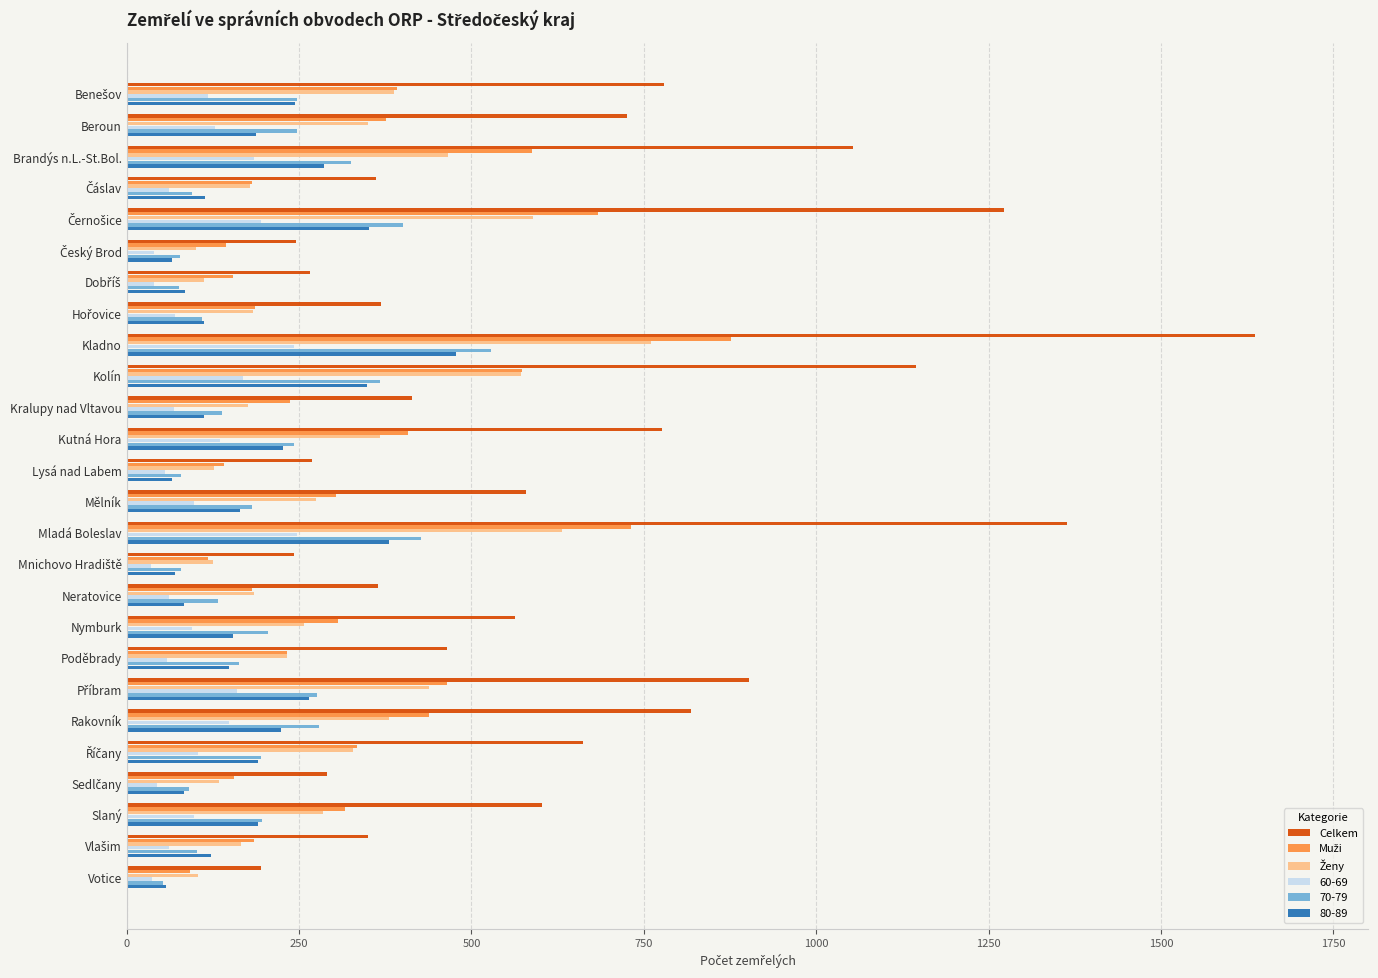

What is the total value across all series at Kralupy nad Vltavou?

1144